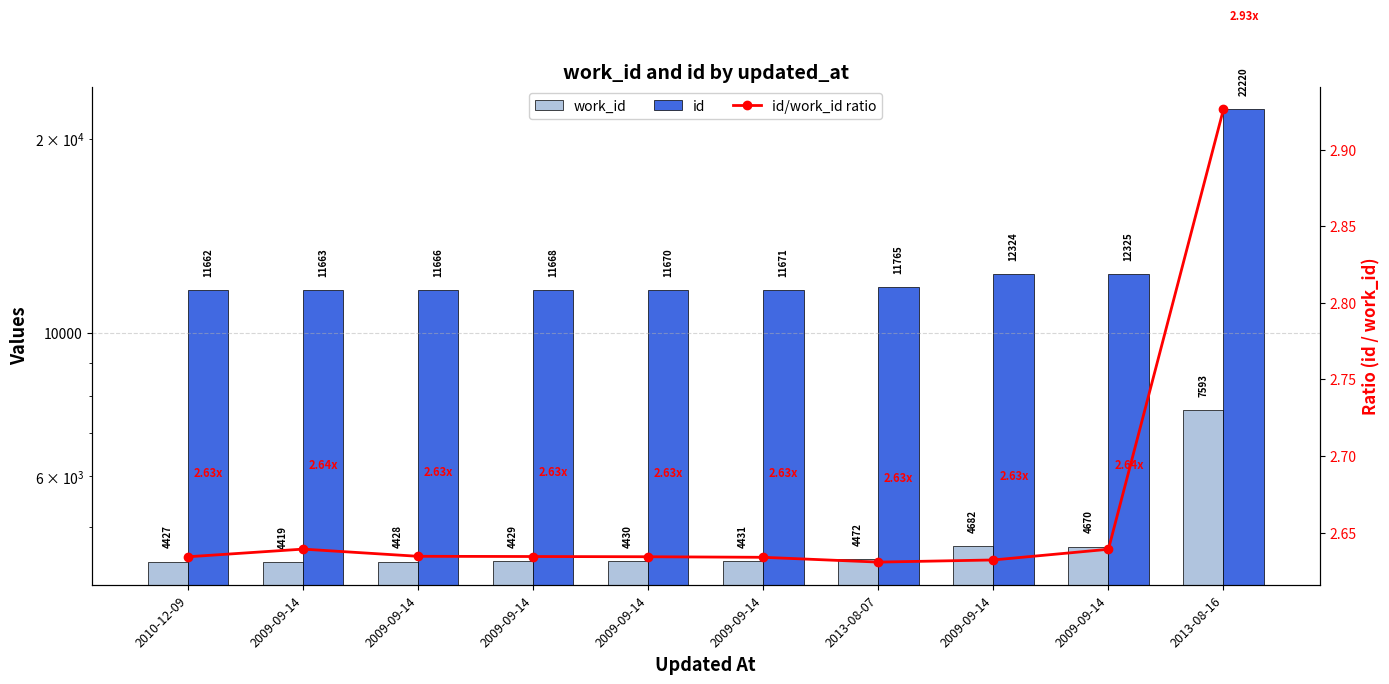

What is the label of the 10th bar from the left?

2013-08-16